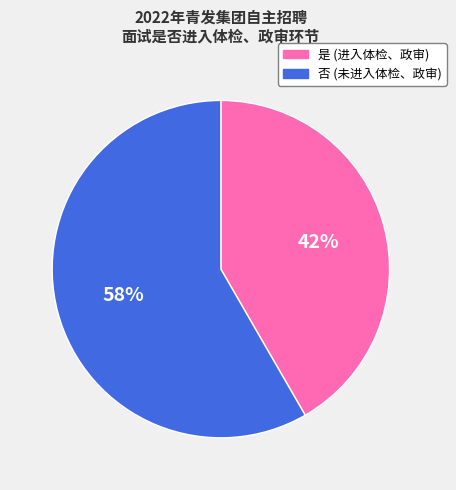

Is it true that 否 is 63% of the pie?

False